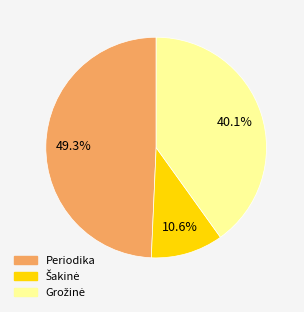

Does any single category account for the majority?

No